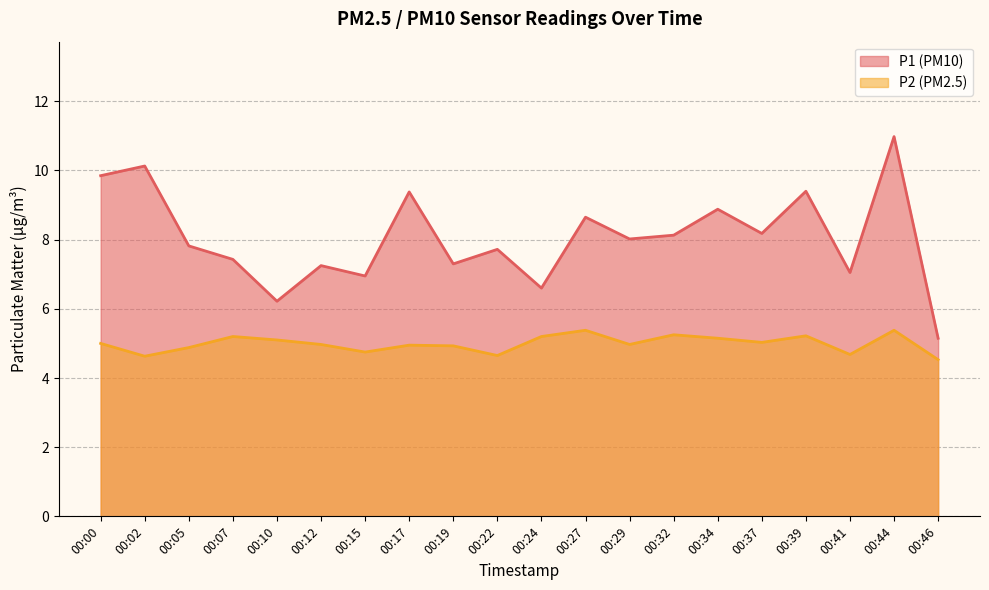

Which series has the largest total across all categories?

P1 (PM10)